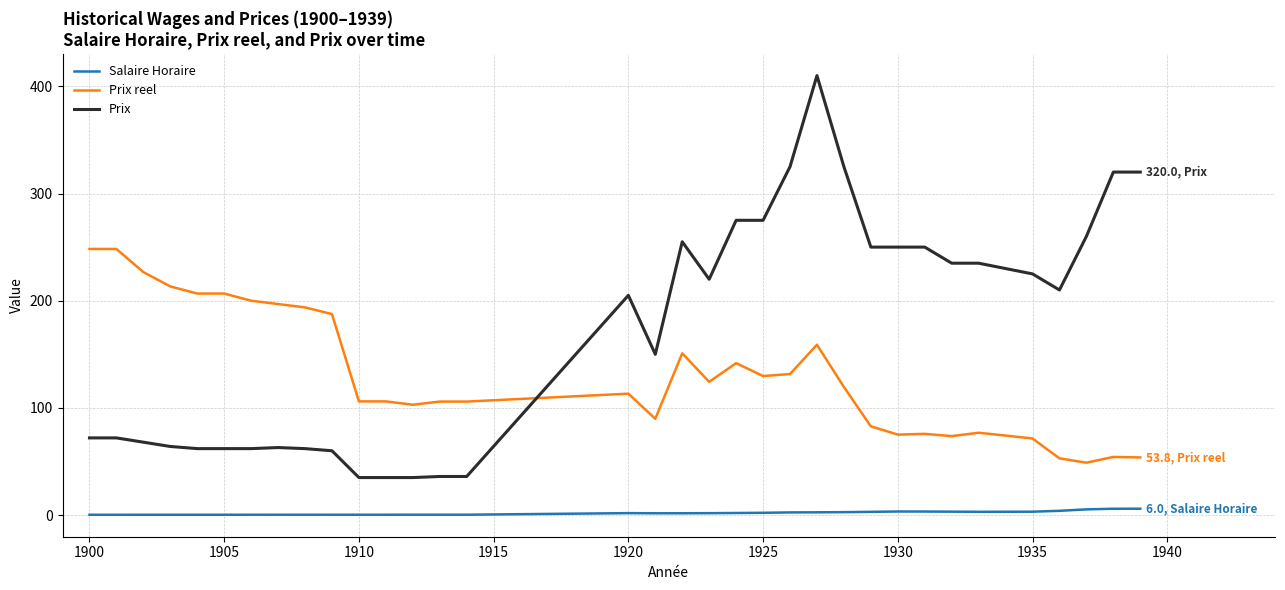

What is the minimum value for Prix reel?

48.9